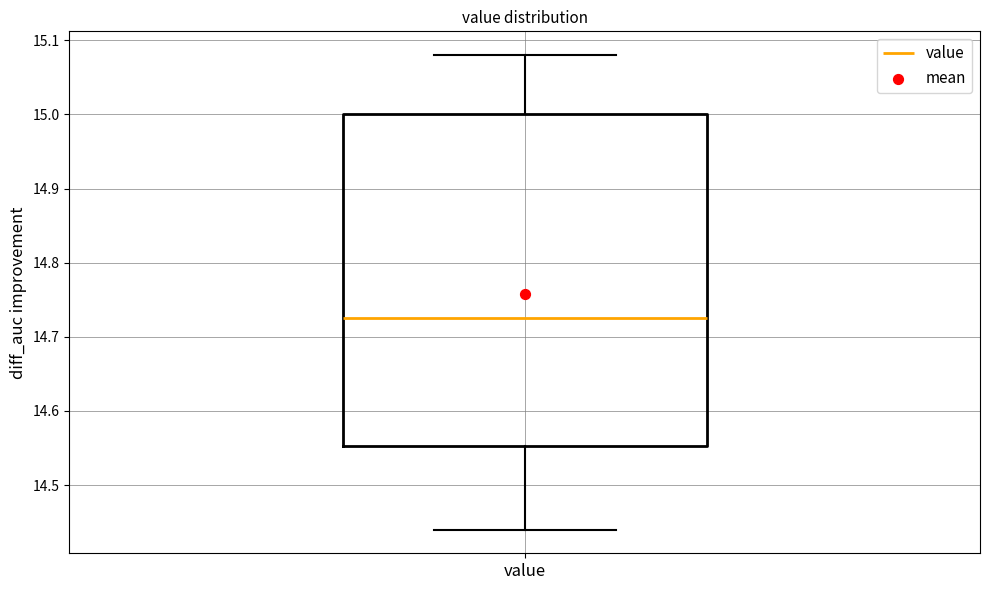

Read this box plot against the y-axis: the position of the median line, the range covered by the box, and the ends of both whiskers. The values are not printed on the chart, so give them approximately, as read against the axis.

median 14.73, box 14.55 to 15.00, whiskers 14.44 to 15.08